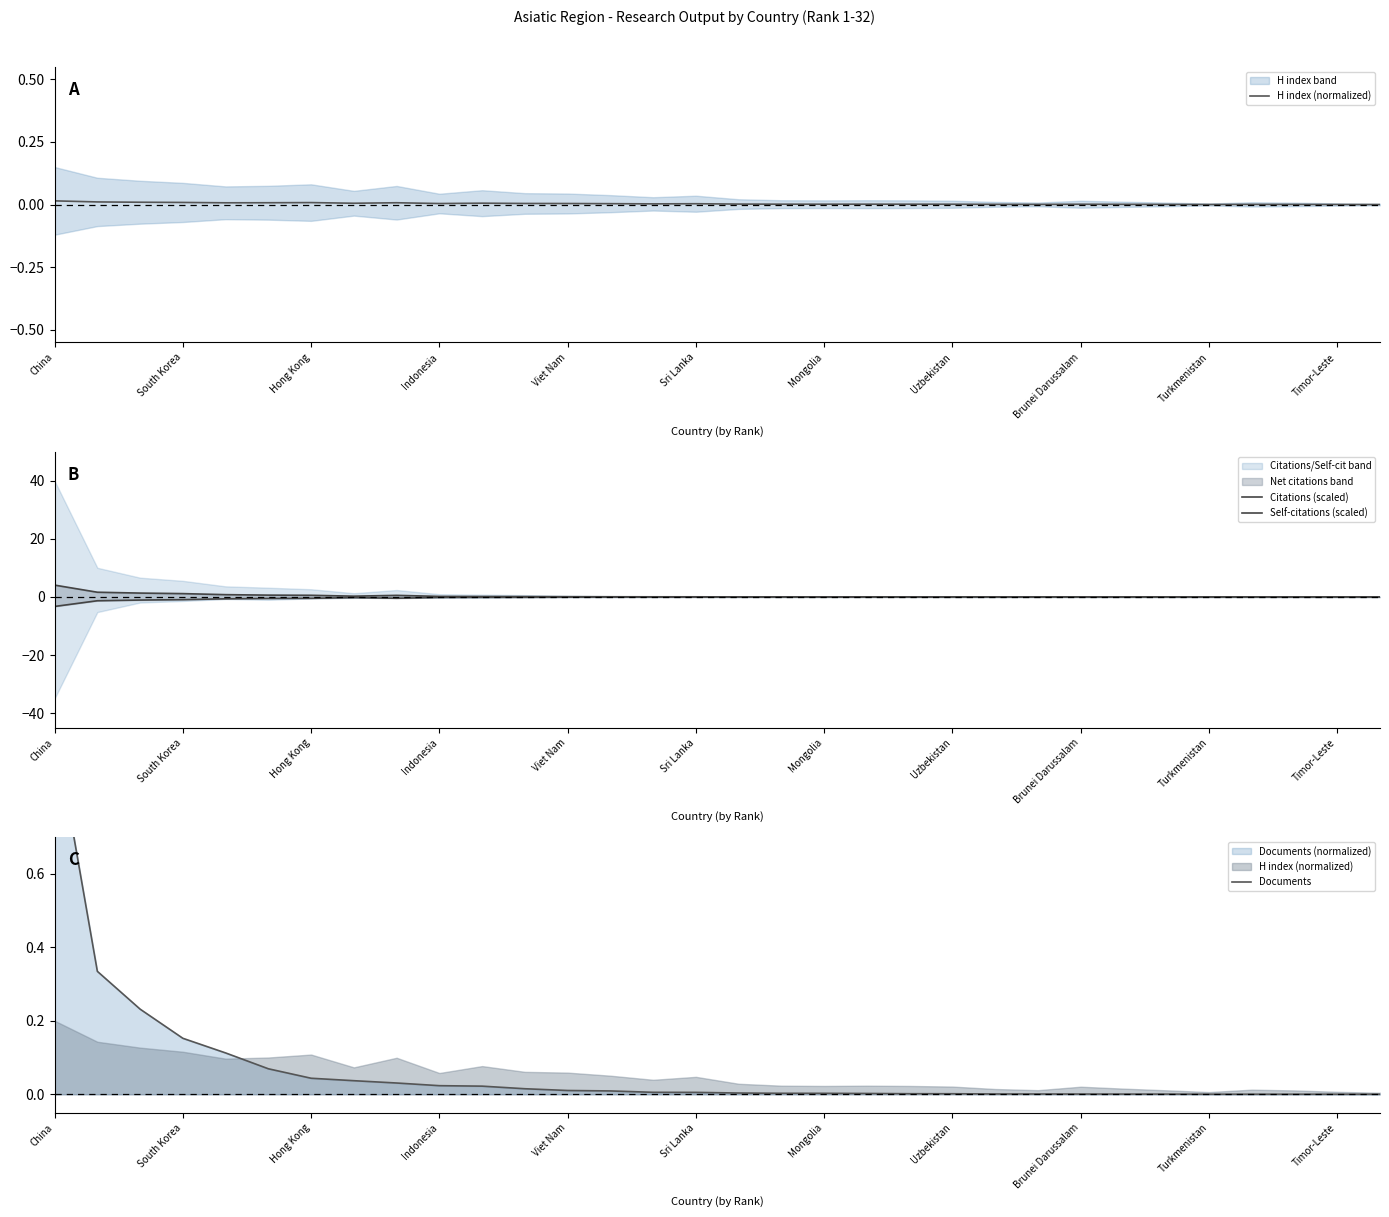

What is the spread (max minus min) of values at Viet Nam?

0.2